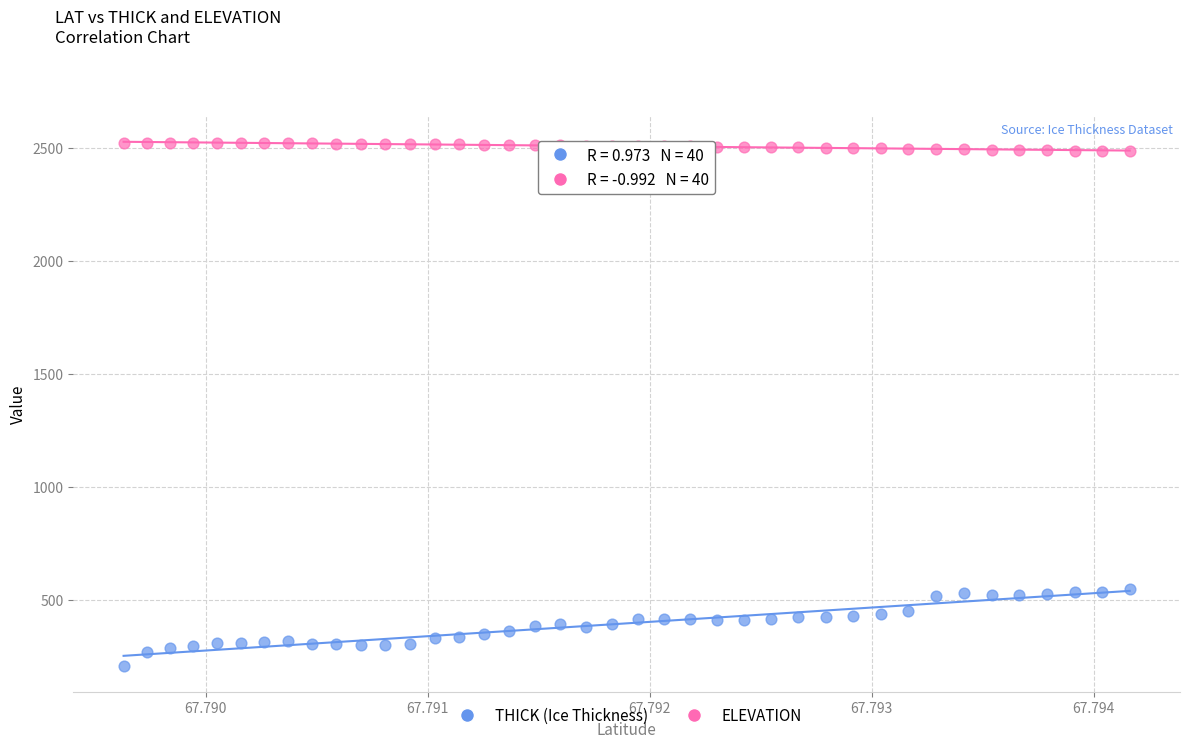

Across all data points, what is the range of Y values (max minus min)?

2313.5